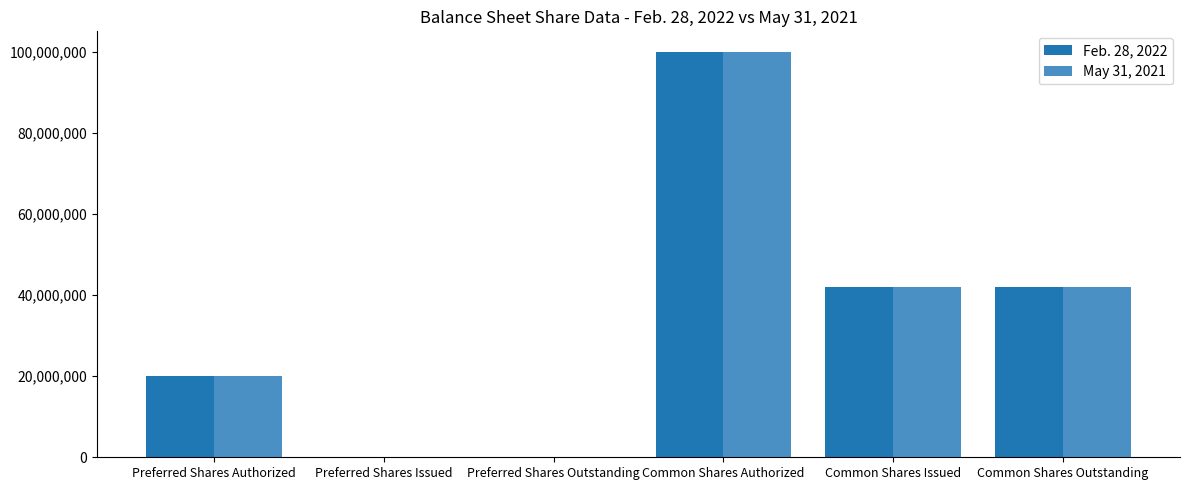

The value of May 31, 2021 at Preferred Shares Authorized is 6114877. True or false?

False